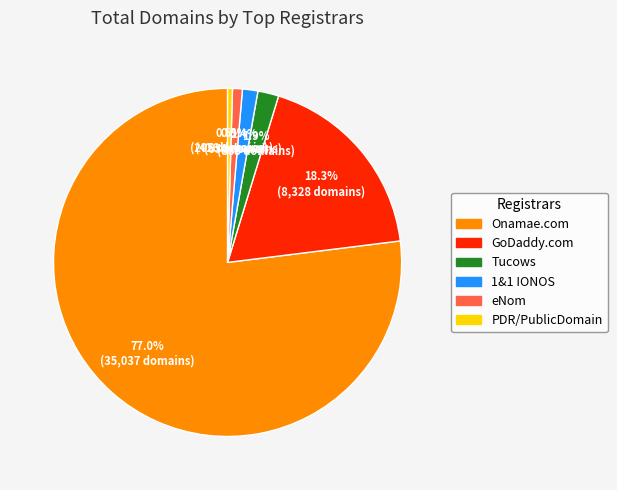

Is there any slice that represents more than half of the pie?

Yes